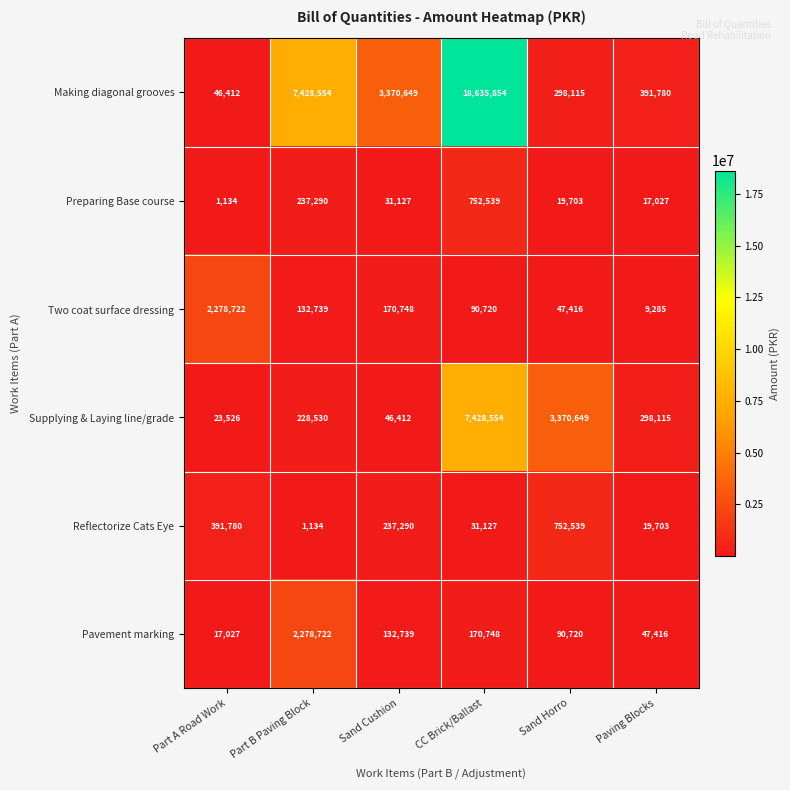

What is the difference between the maximum and minimum values in the Supplying & Laying line/grade series?

7405028